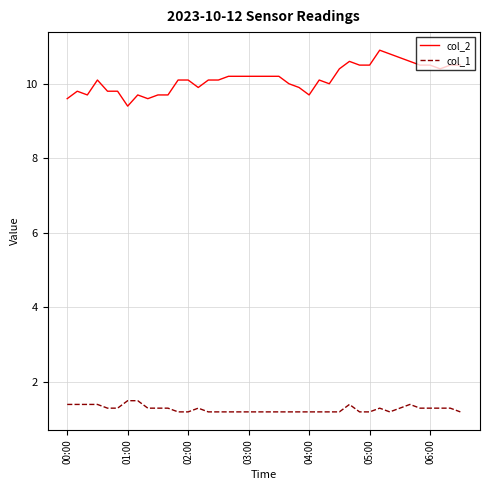

Reading left to right, transcribe all the data shown in this chart.

col_2: 9.6	9.8	9.7	10.1	9.8	9.8	9.4	9.7	9.6	9.7	9.7	10.1	10.1	9.9	10.1	10.1	10.2	10.2	10.2	10.2	10.2	10.2	10.0	9.9	9.7	10.1	10.0	10.4	10.6	10.5	10.5	10.9	10.8	10.7	10.6	10.5	10.5	10.4	10.5	10.5
col_1: 1.4	1.4	1.4	1.4	1.3	1.3	1.5	1.5	1.3	1.3	1.3	1.2	1.2	1.3	1.2	1.2	1.2	1.2	1.2	1.2	1.2	1.2	1.2	1.2	1.2	1.2	1.2	1.2	1.4	1.2	1.2	1.3	1.2	1.3	1.4	1.3	1.3	1.3	1.3	1.2